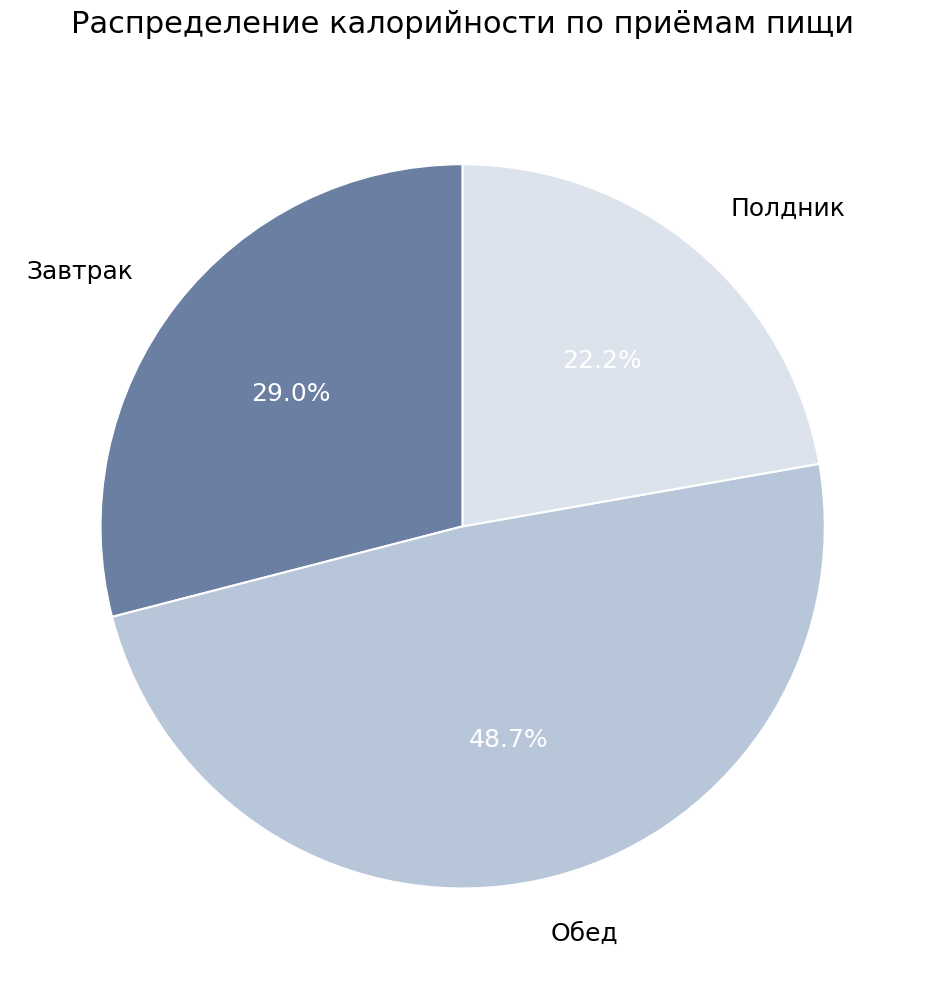

What percentage is the Полдник slice, to the nearest percent?

22%